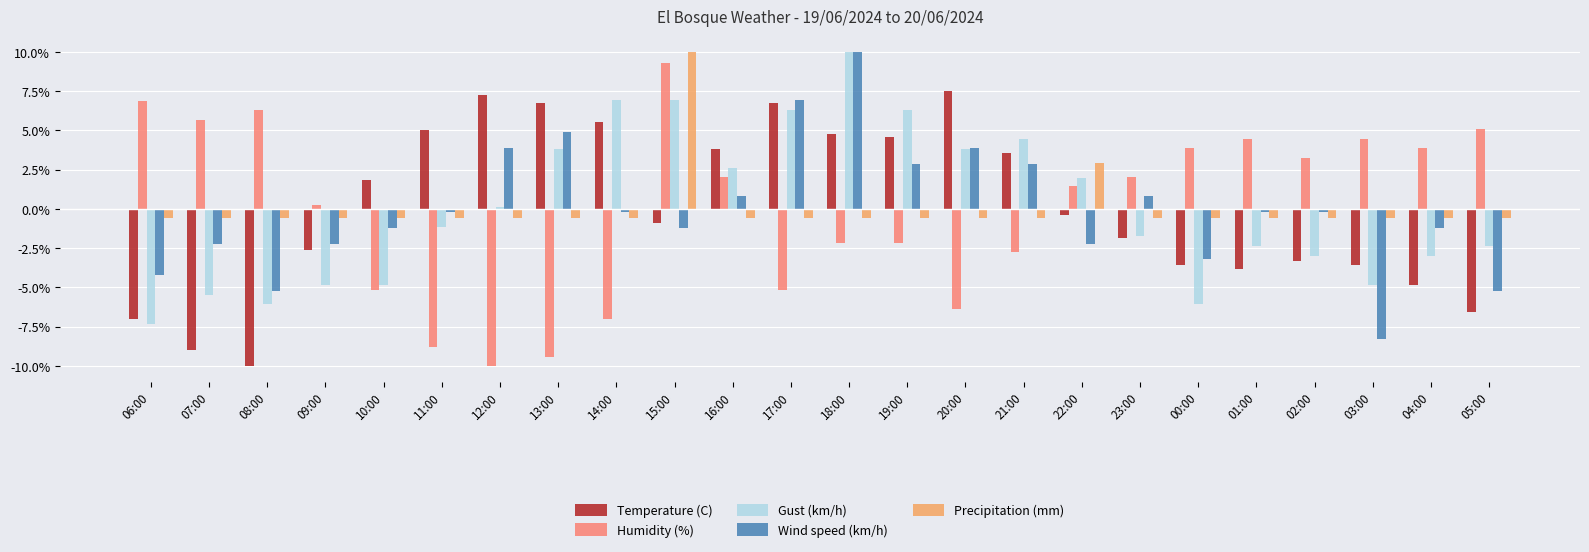

What is the maximum value shown in the chart?

10.0